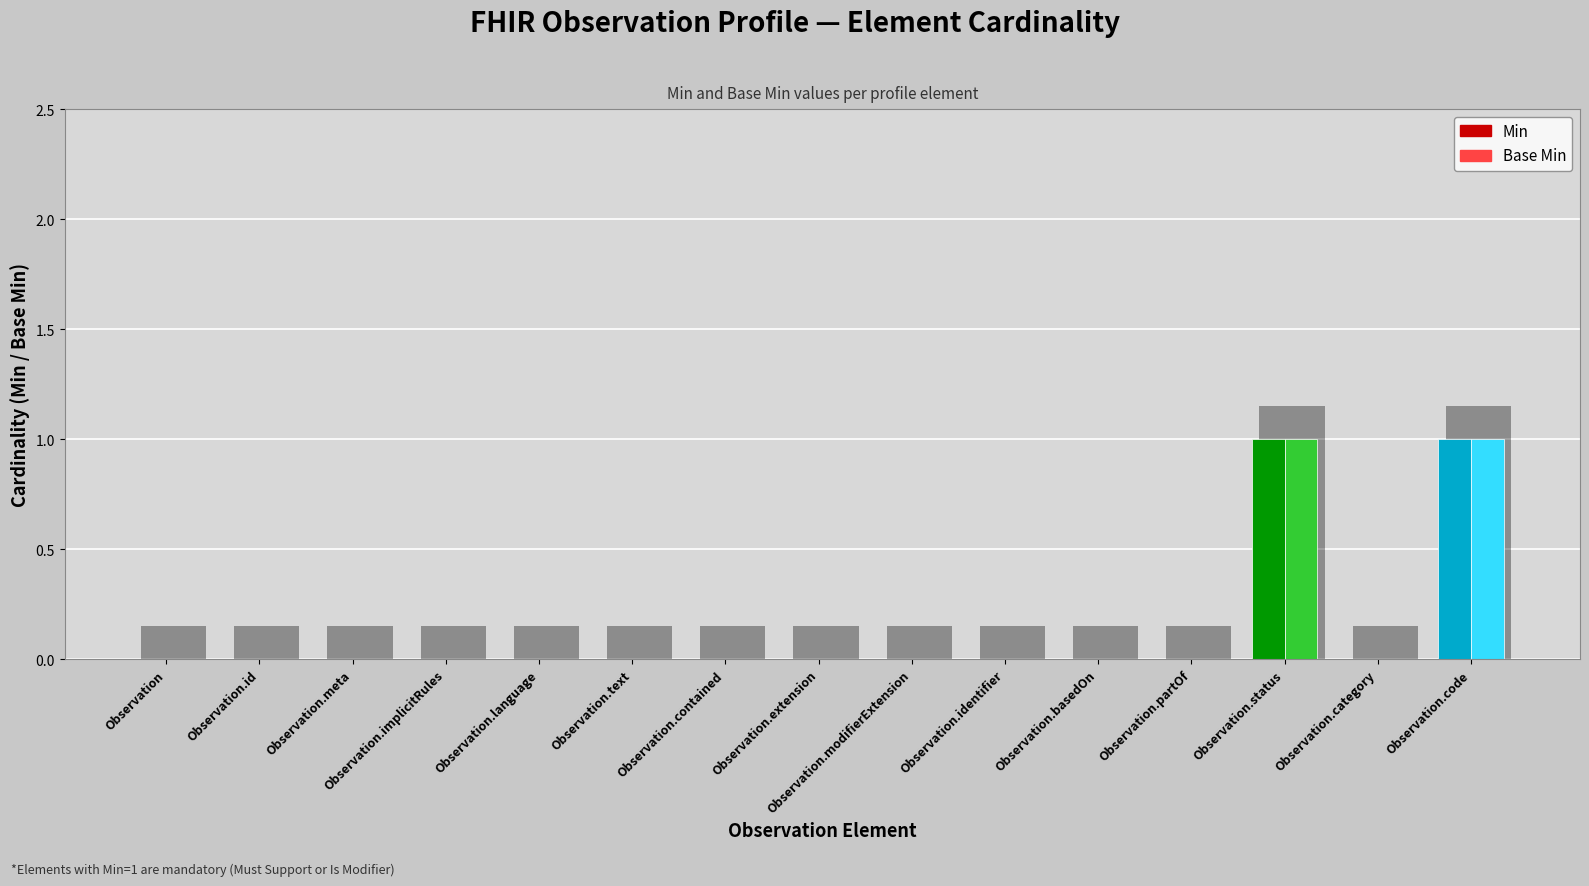

The Base Min series shows 0 at Observation. True or false?

False